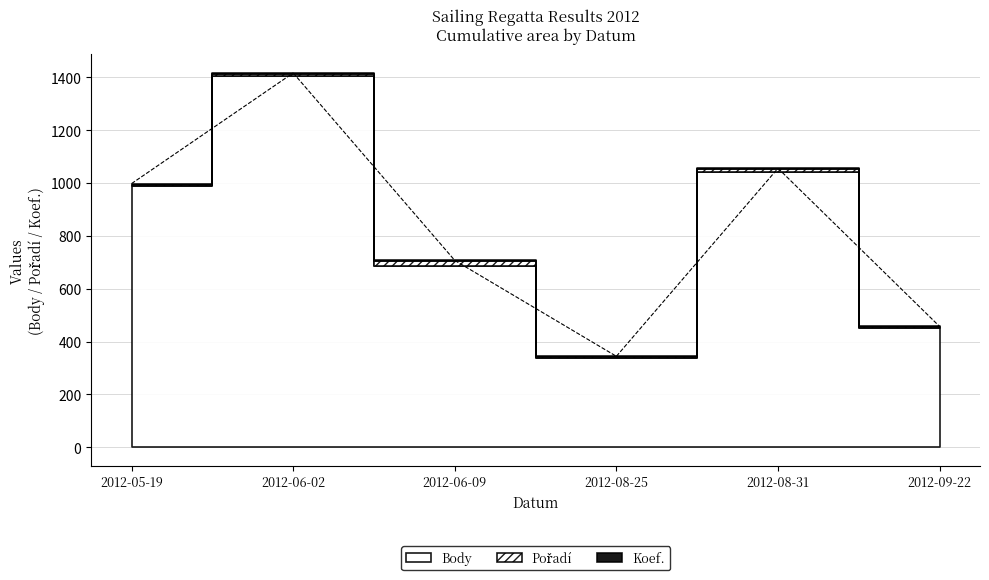

What is the difference between the second highest and minimum values in the Pořadí series?

6